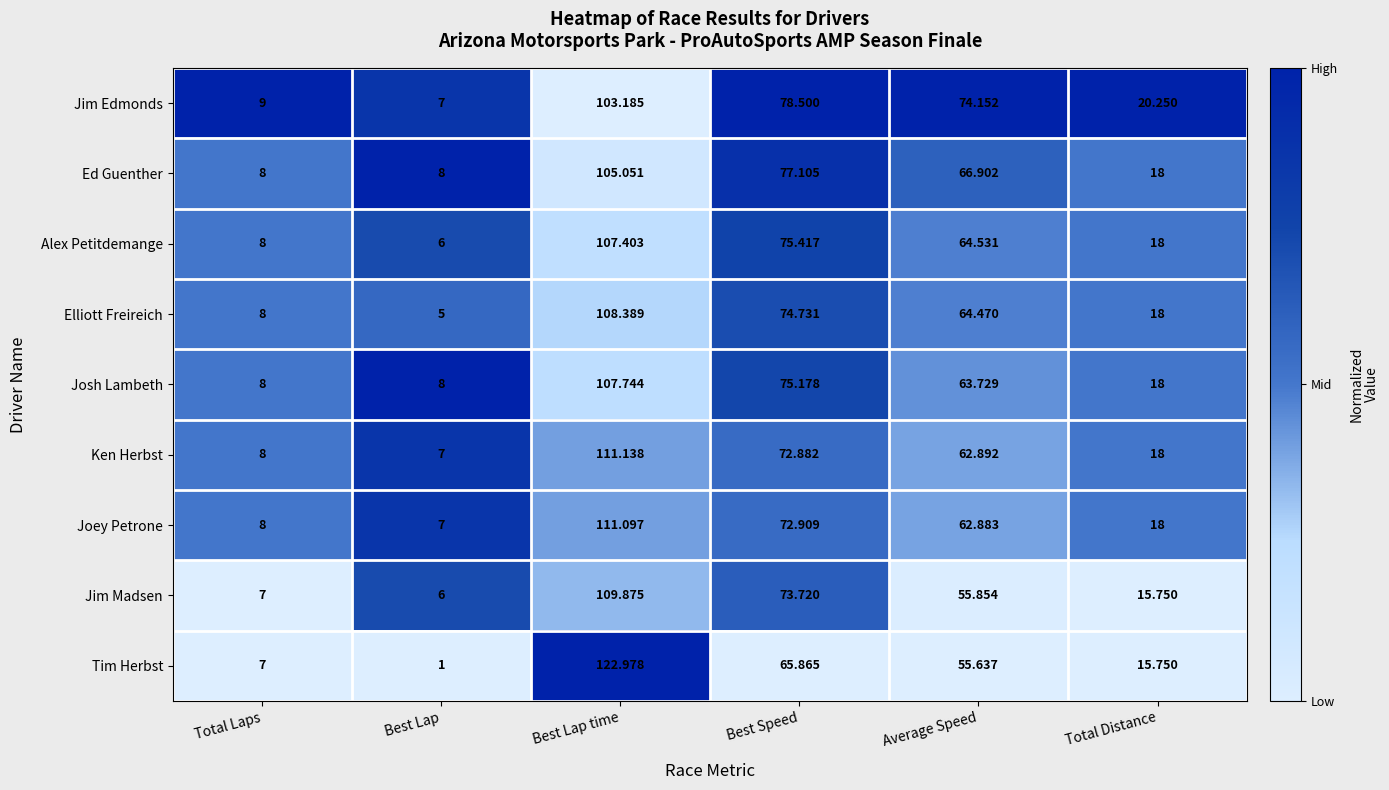

At which category does the chart reach its peak across all series?

Best Lap time